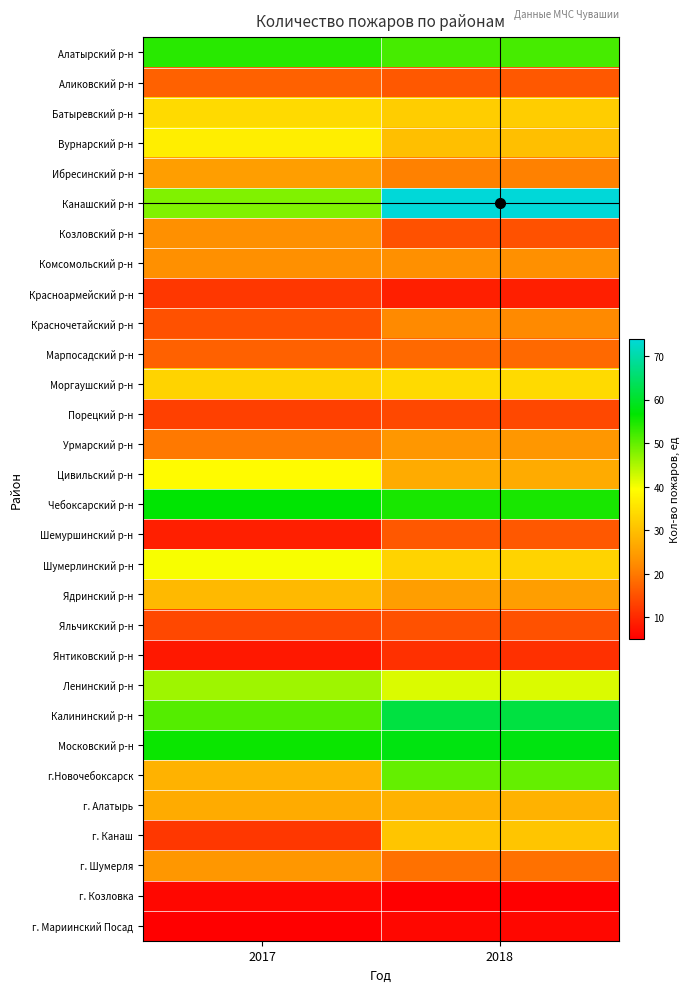

At which category does the chart reach its minimum across all series?

2018